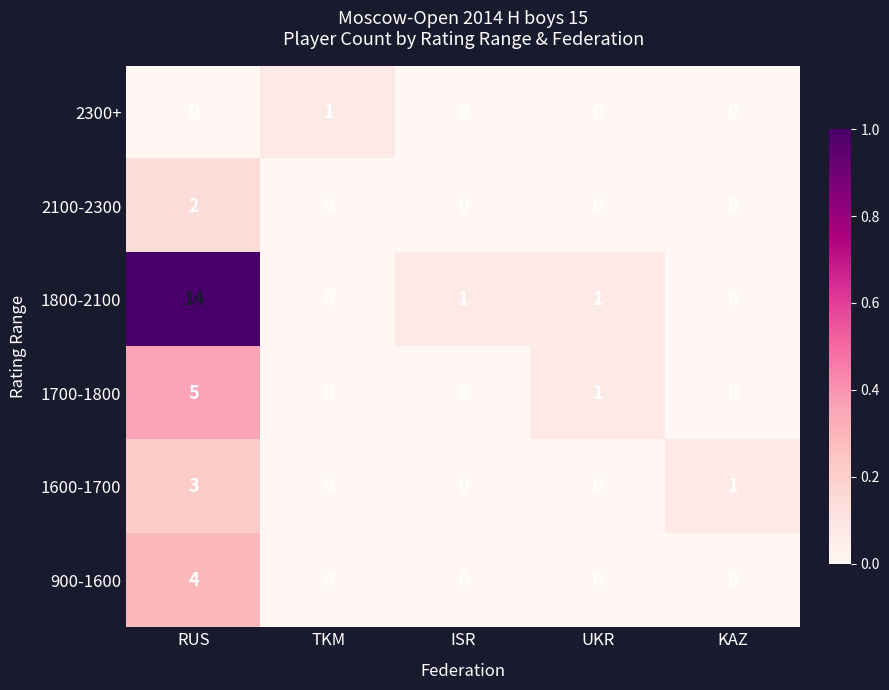

Count the 2100-2300 values in the range 0 to 1.

4